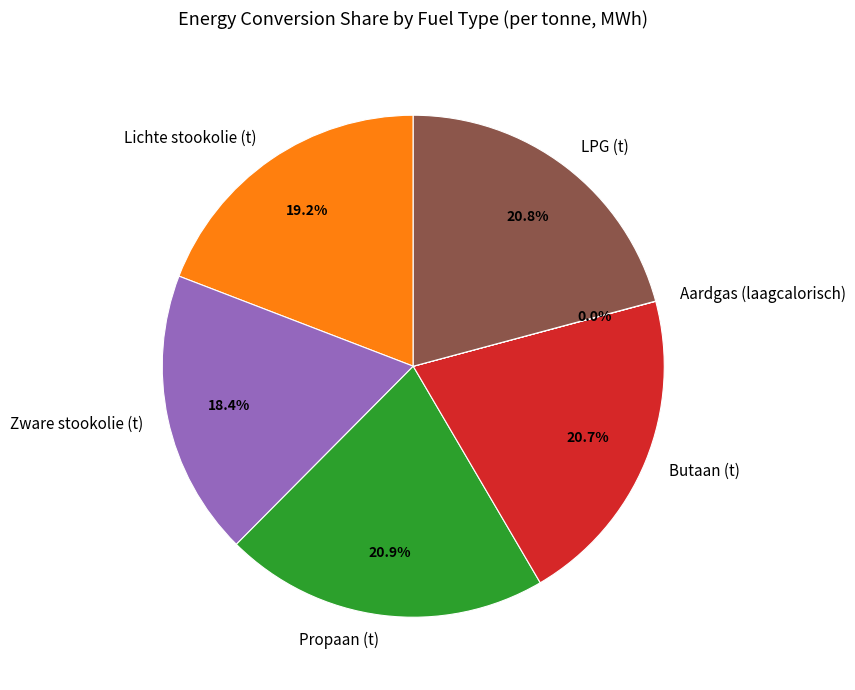

To the nearest percent, what portion does Zware stookolie (t) represent?

18%